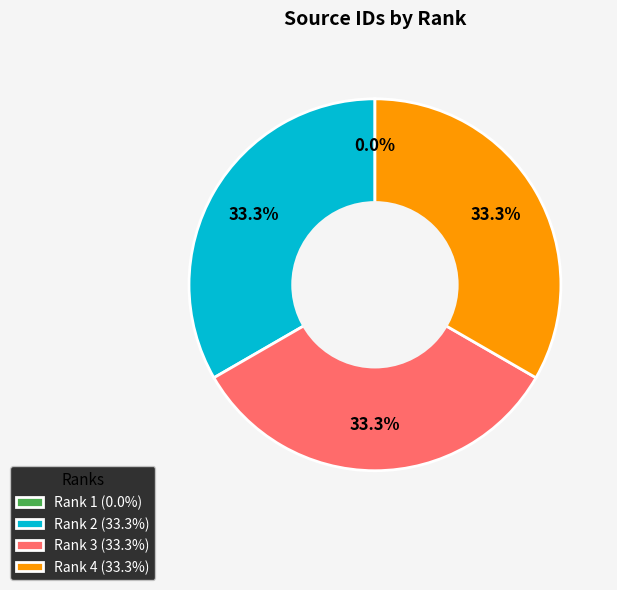

Is there a majority slice in this chart?

No